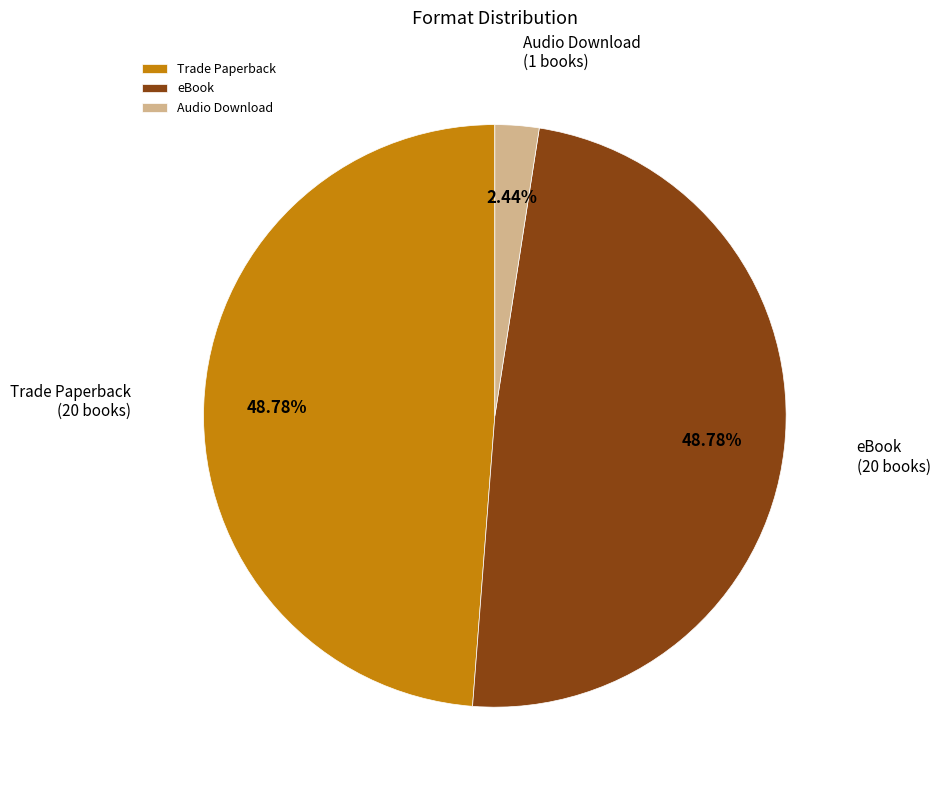

How many slices are in this pie chart?

3